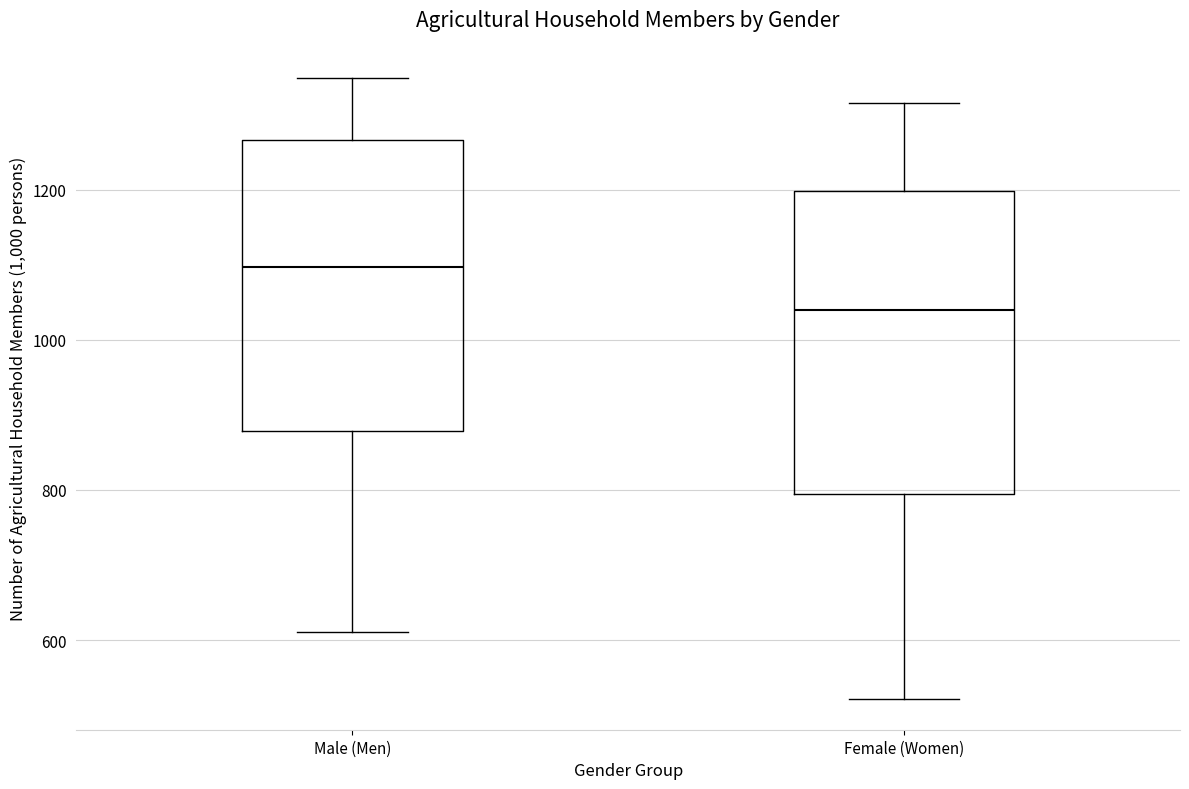

Reading left to right, transcribe this box plot: for each box, give where its median line is, the range the box spans, and where its two whiskers end, as read against the y-axis. The values are not printed on the chart, so give them approximately, as read against the axis.

Male (Men): median 1100, box 880 to 1260, whiskers 620 to 1340
Female (Women): median 1040, box 800 to 1200, whiskers 520 to 1320